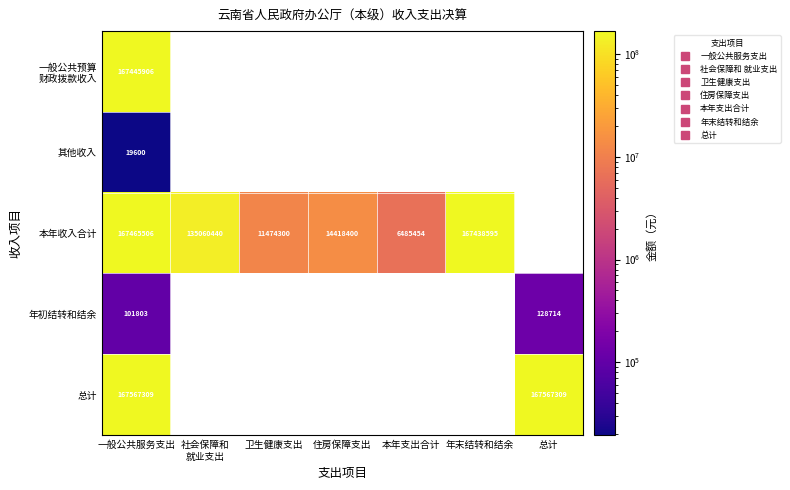

At which category does the chart reach its peak across all series?

一般公共服务支出